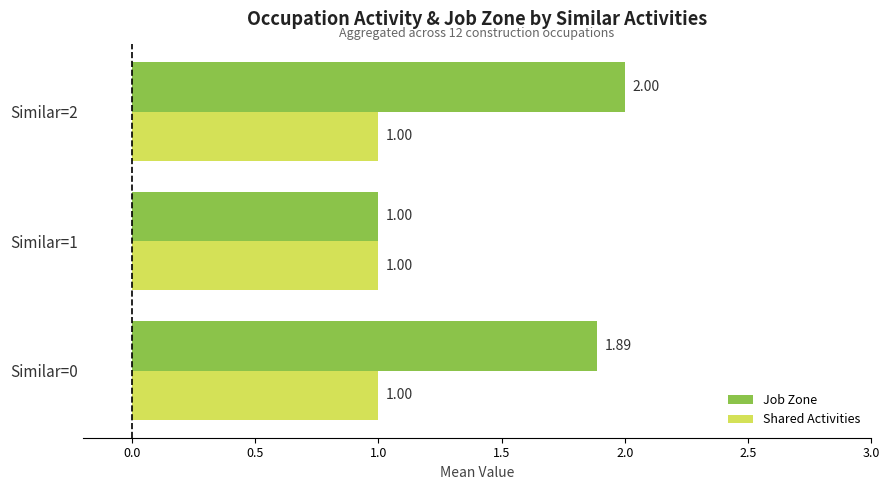

What are all the series names shown in the legend?

Job Zone, Shared Activities